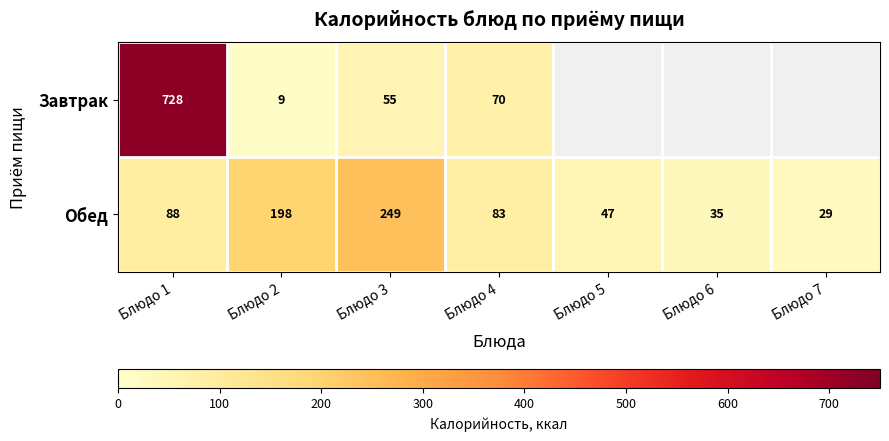

What is the sum of all Обед values?

729